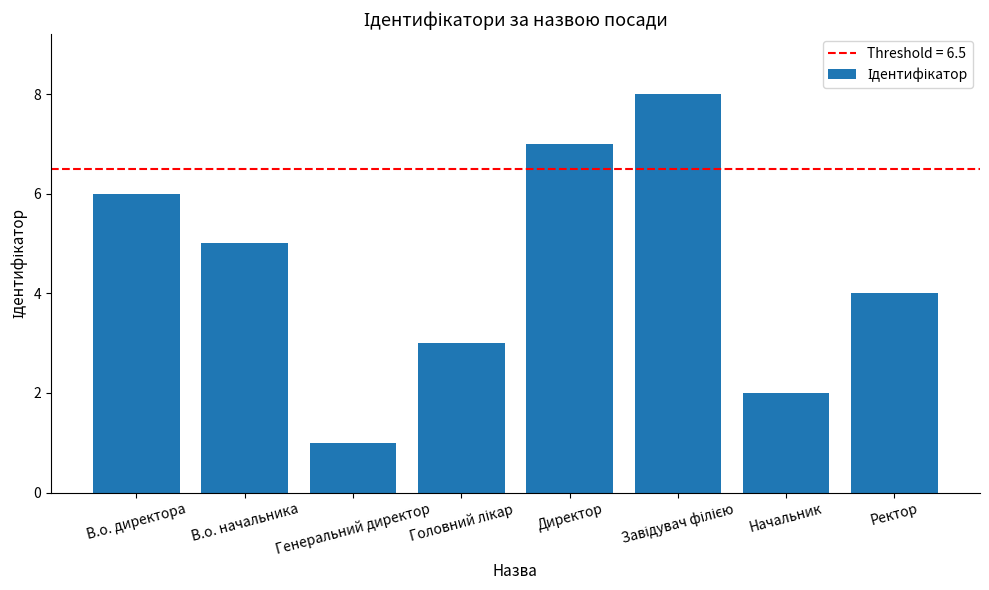

What position from the right is Генеральний директор?

6